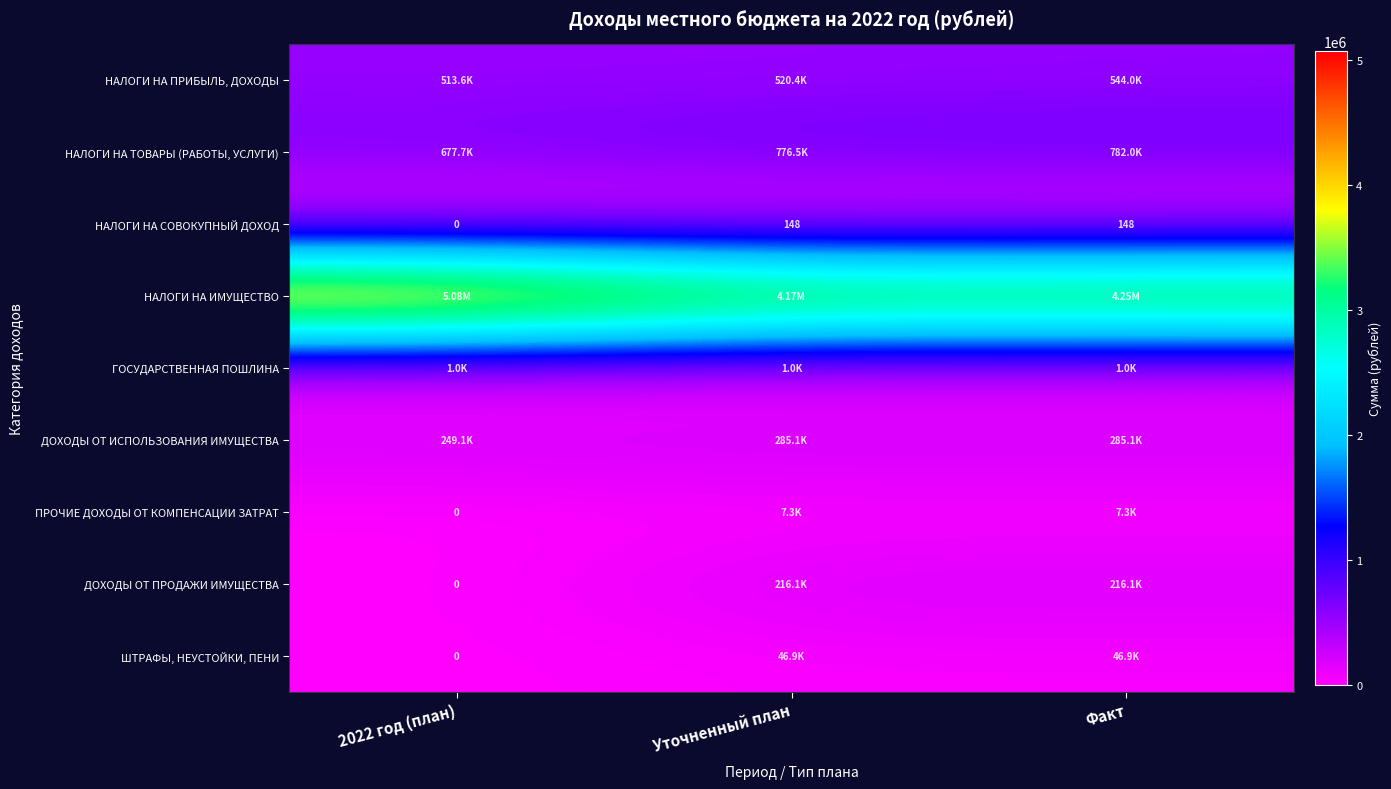

How many values in the ПРОЧИЕ ДОХОДЫ ОТ КОМПЕНСАЦИИ ЗАТРАТ series exceed 7338?

2